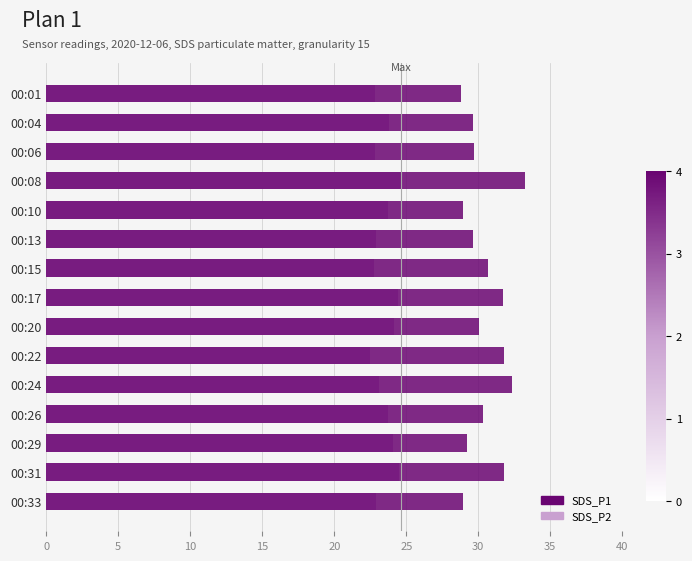

How many series are shown in this chart?

2